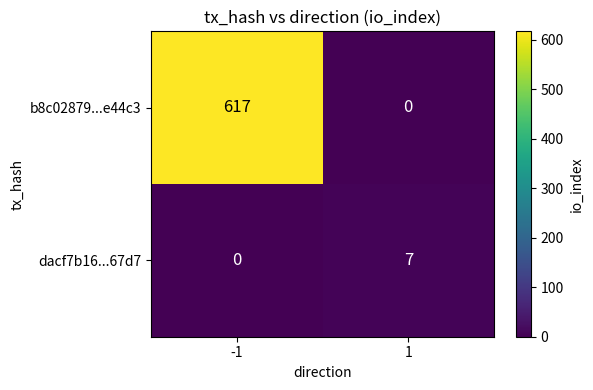

Reading right to left, extract all data points from this chart.

b8c02879...e44c3: 0	617
dacf7b16...67d7: 7	0